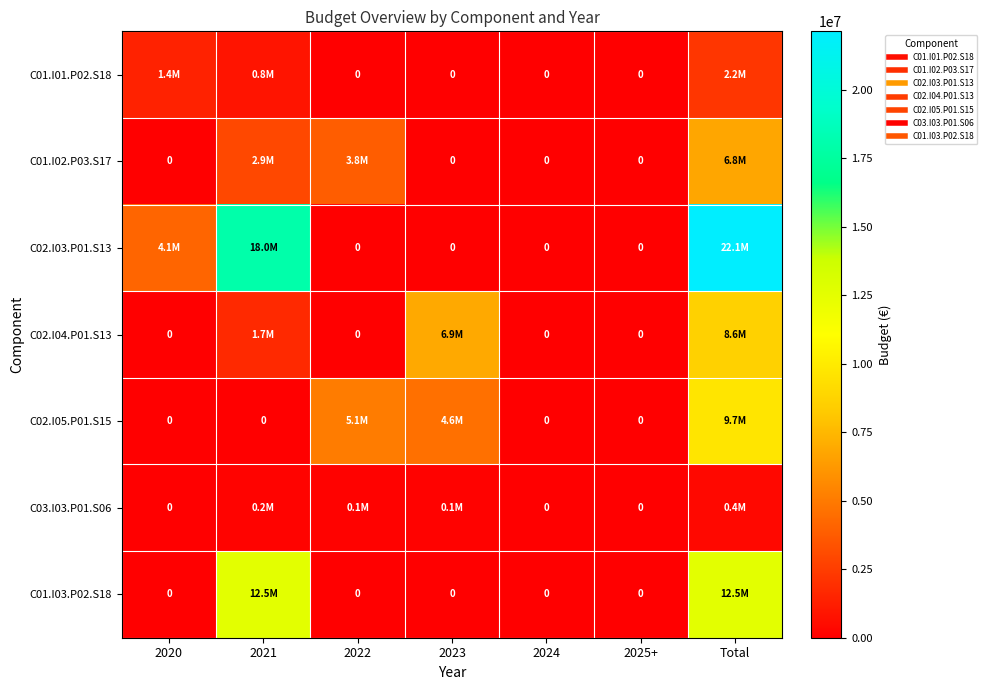

What is the difference between the highest and lowest values at 2023?

6907500.0